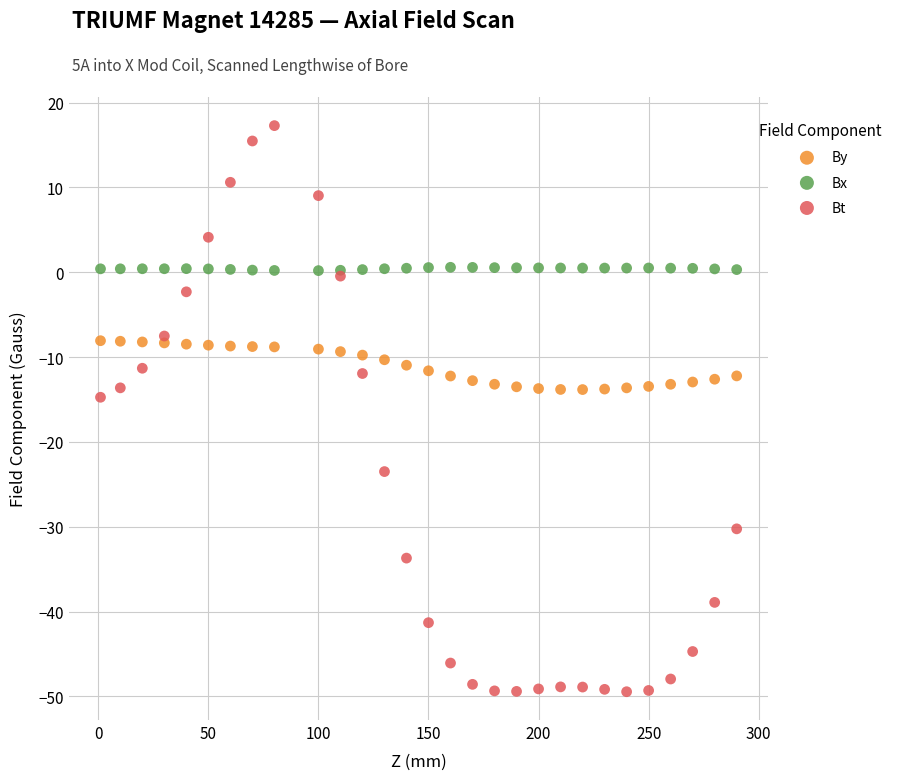

In the Bt series, what Y value is closest to -16?

-14.7